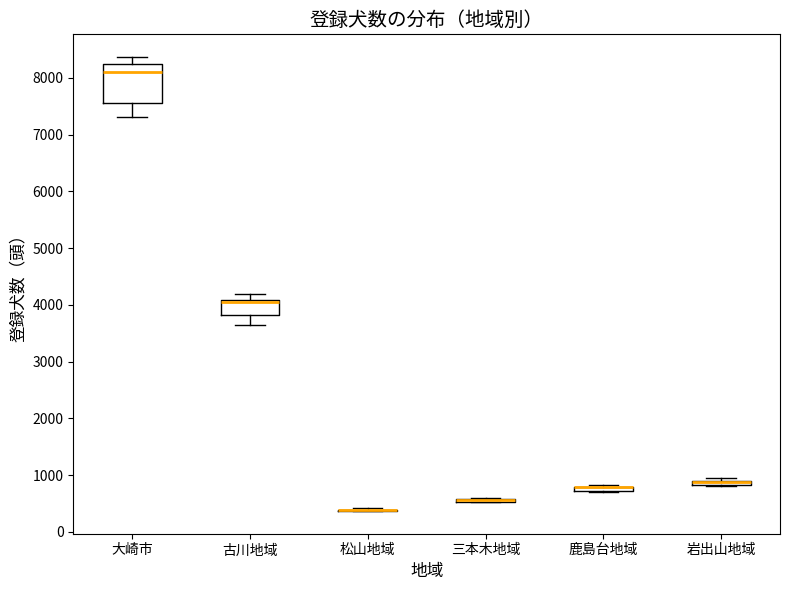

Comparing the boxes themselves (not the whiskers), which one is the tallest?

大崎市